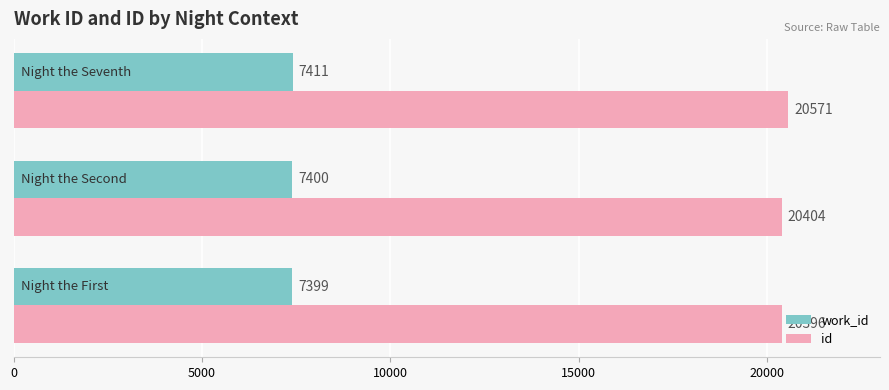

List the series in order of their overall mean, lowest first.

work_id, id